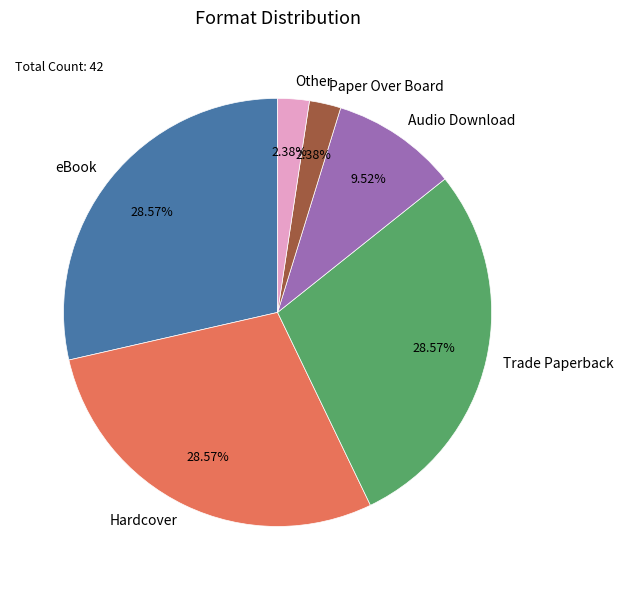

To the nearest percent, what portion does eBook represent?

29%